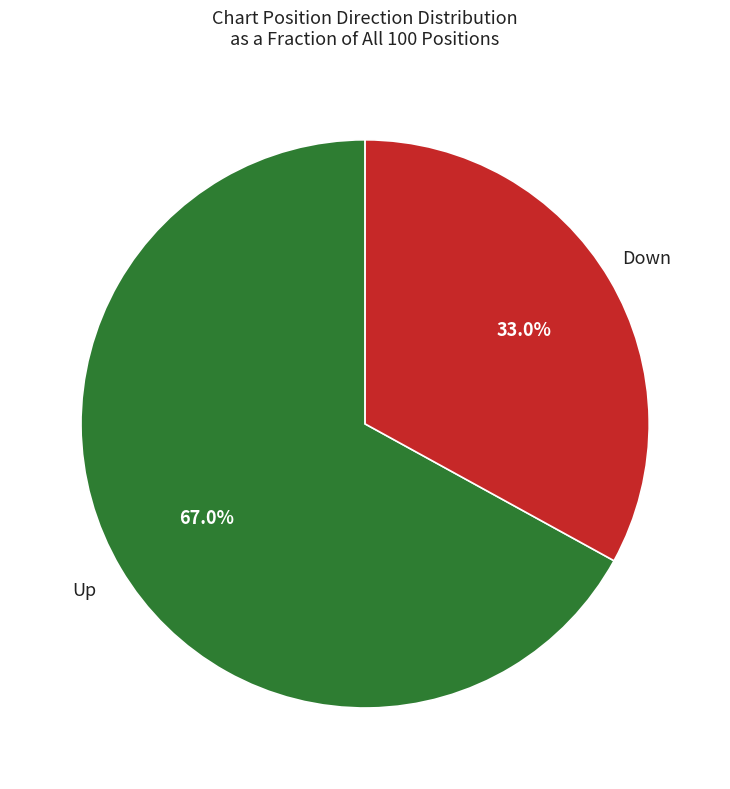

Is there any slice that represents more than half of the pie?

Yes